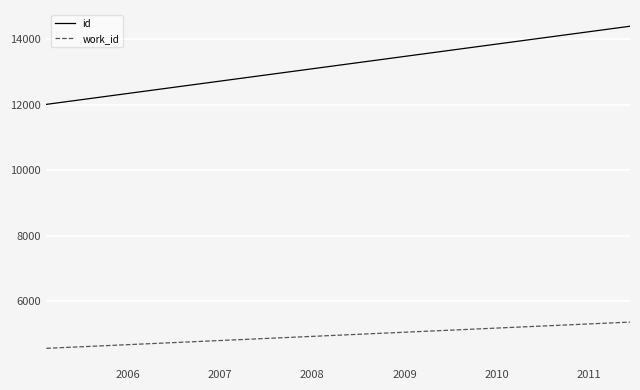

What is the average value of the work_id series?

5099